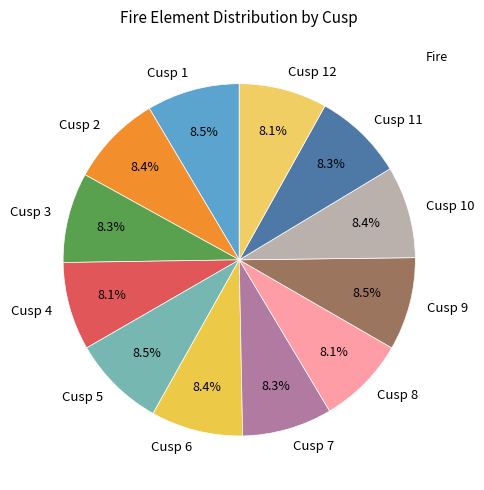

What is the ratio of the value at Cusp 2 to the value at Cusp 10?

1.0